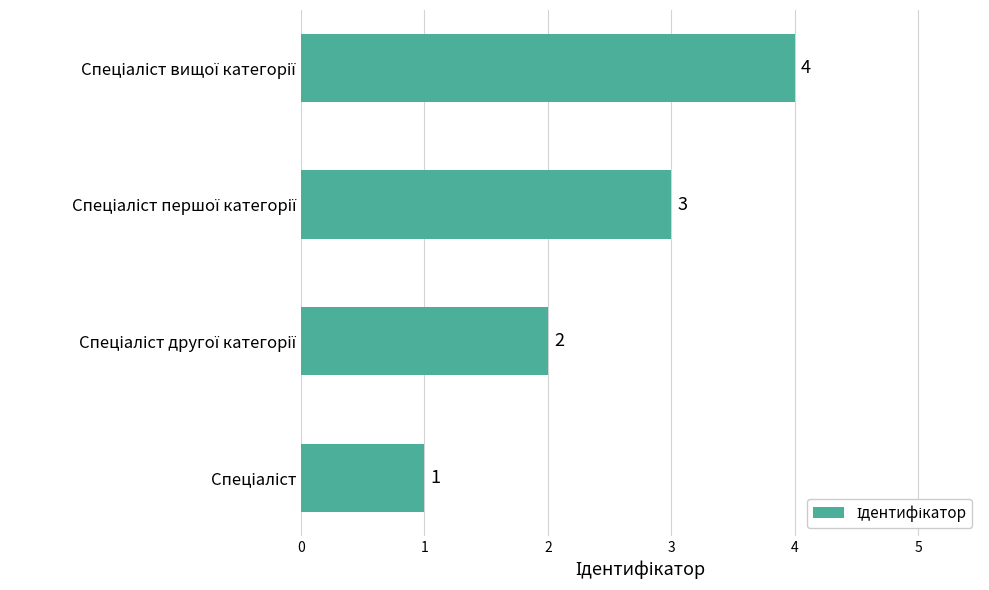

How many values are between 2 and 4?

3